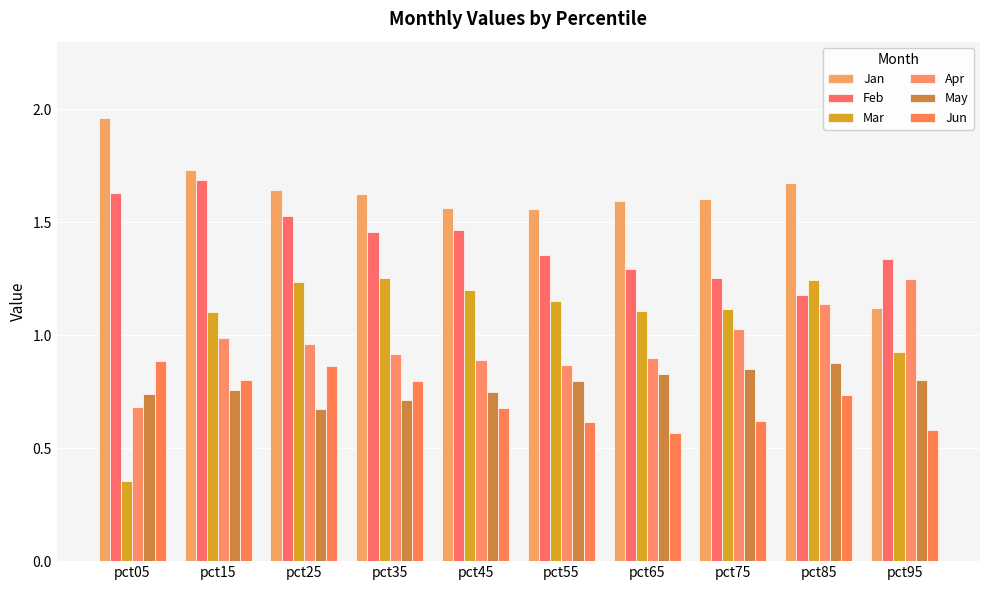

What is the sum of the Apr values at pct65 and pct15?

1.9